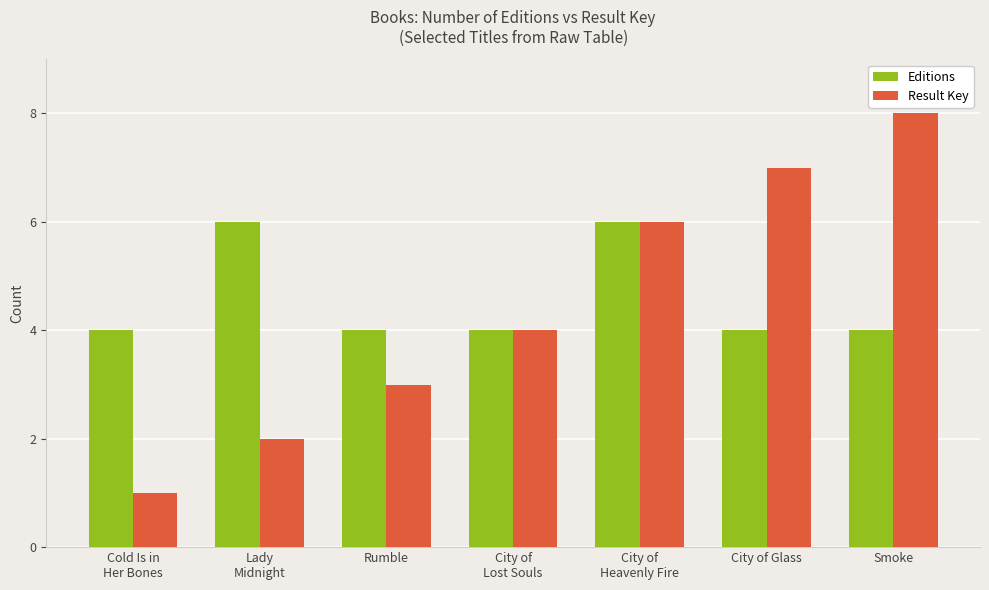

At which category does the chart reach its minimum across all series?

Cold Is in
Her Bones